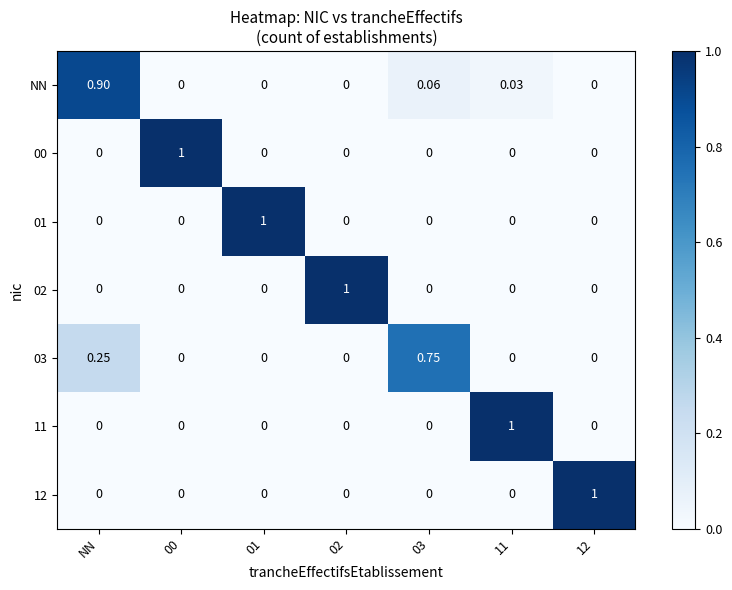

At which category is the sum across all series the highest?

NN